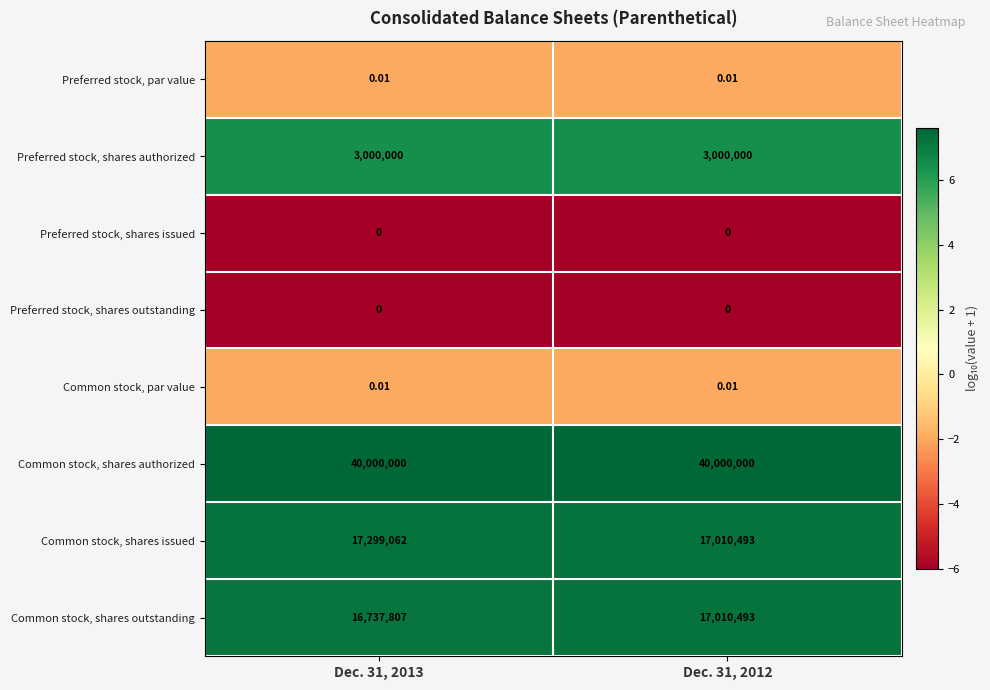

Which series changed the most between Dec. 31, 2013 and Dec. 31, 2012?

Common stock, shares issued